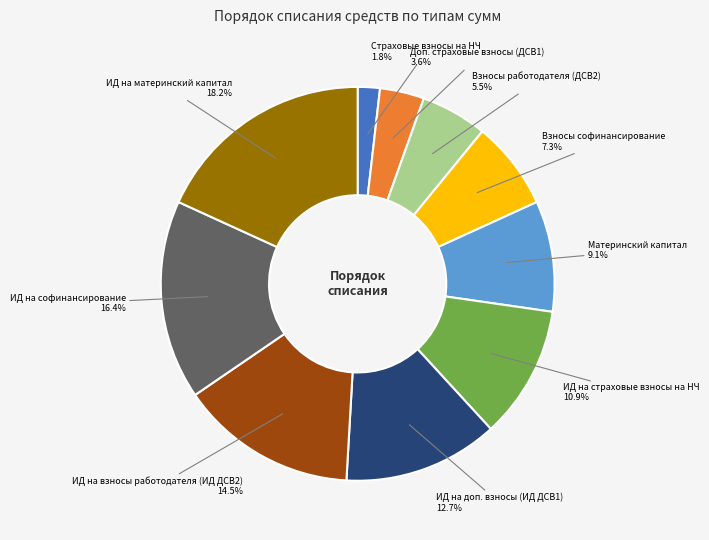

Count the number of slices in the pie.

10